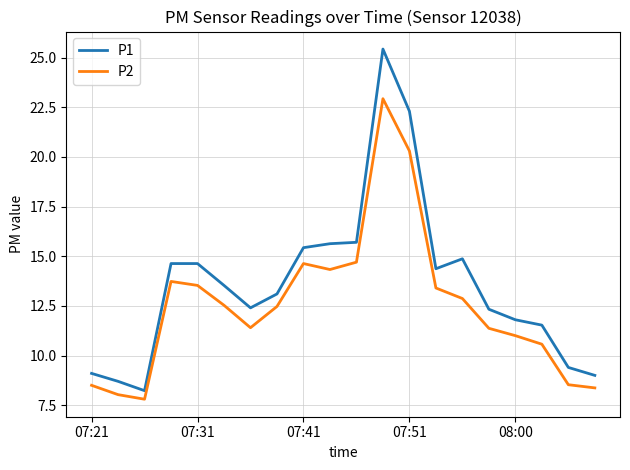

What is the sum of all P1 values?

272.1